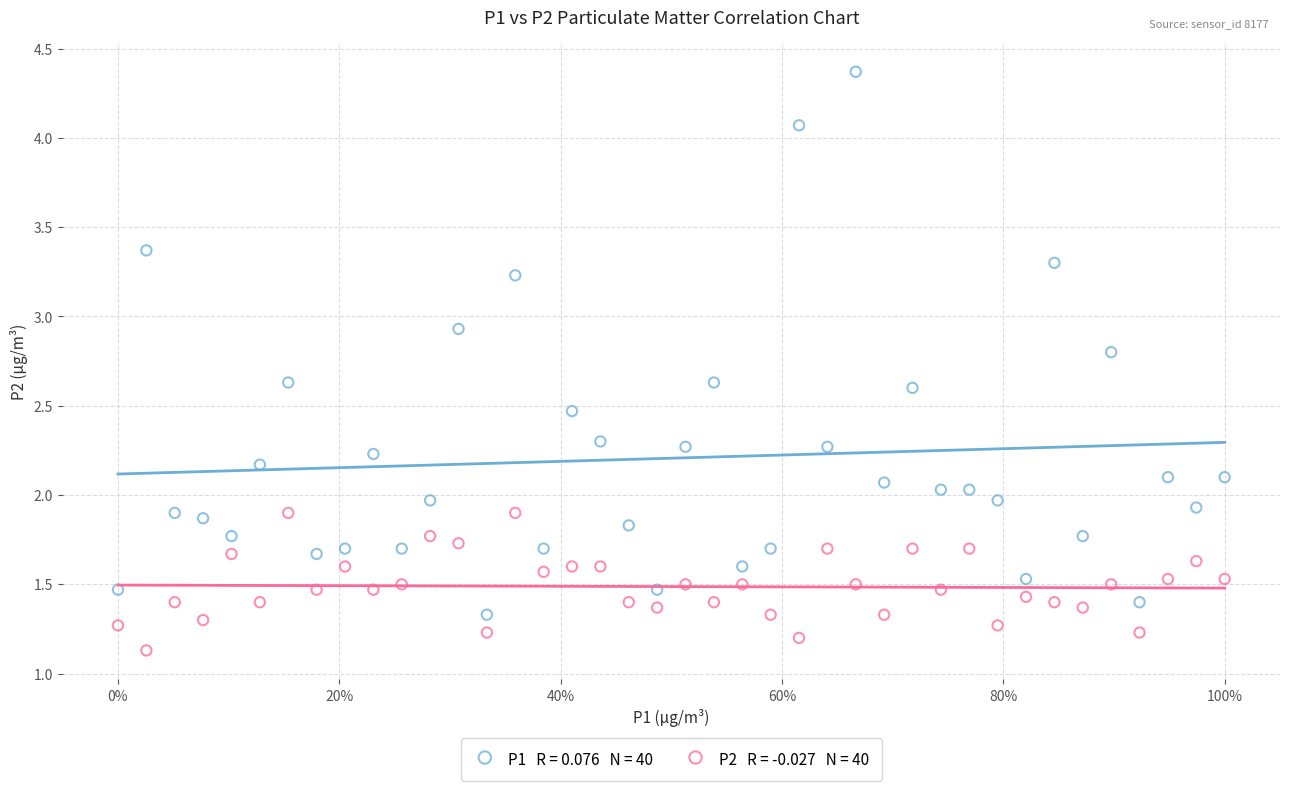

Across all data points, what is the range of X values (max minus min)?

1.0